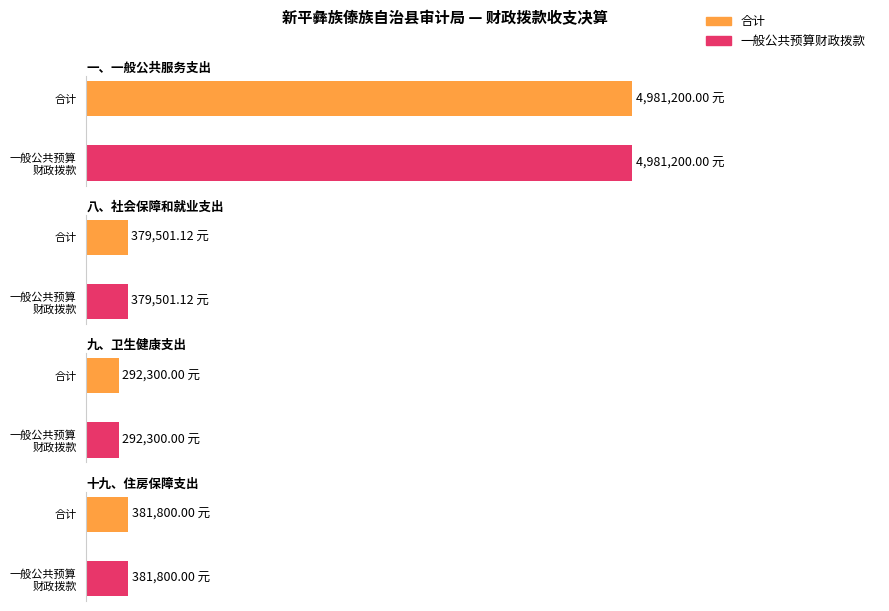

What is the smallest value displayed?

292300.0